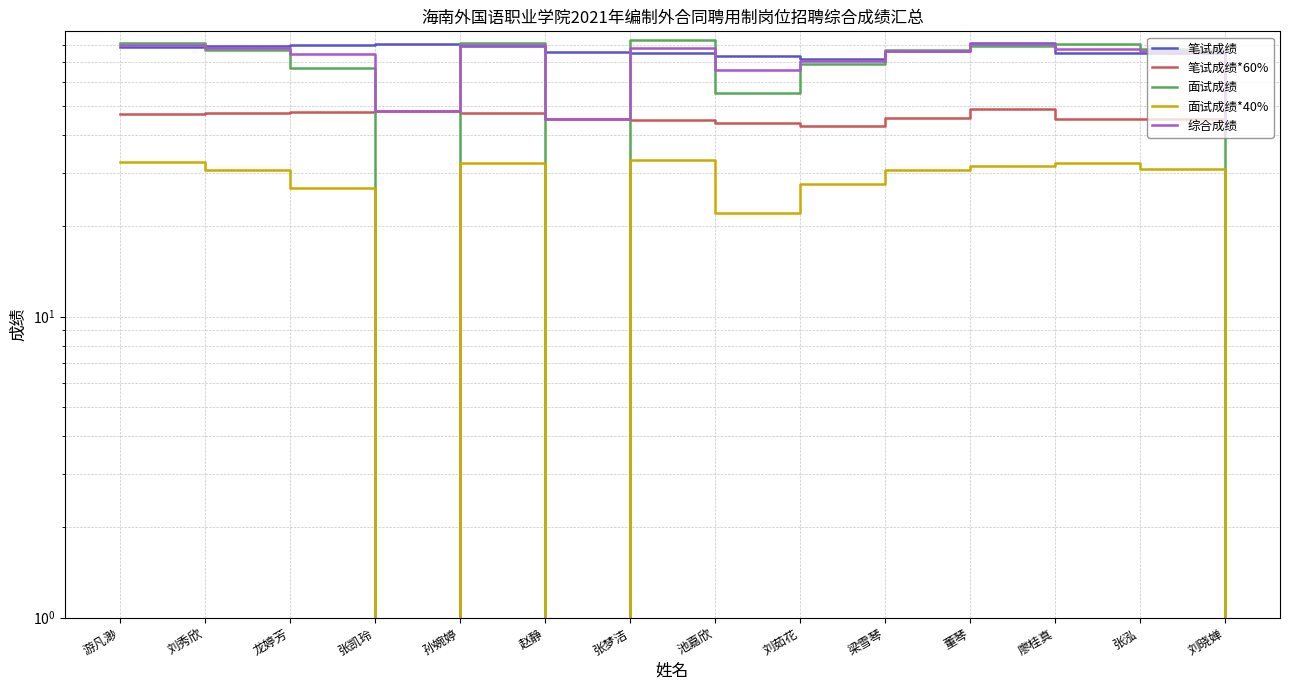

At how many categories does at least one series exceed 40?

14